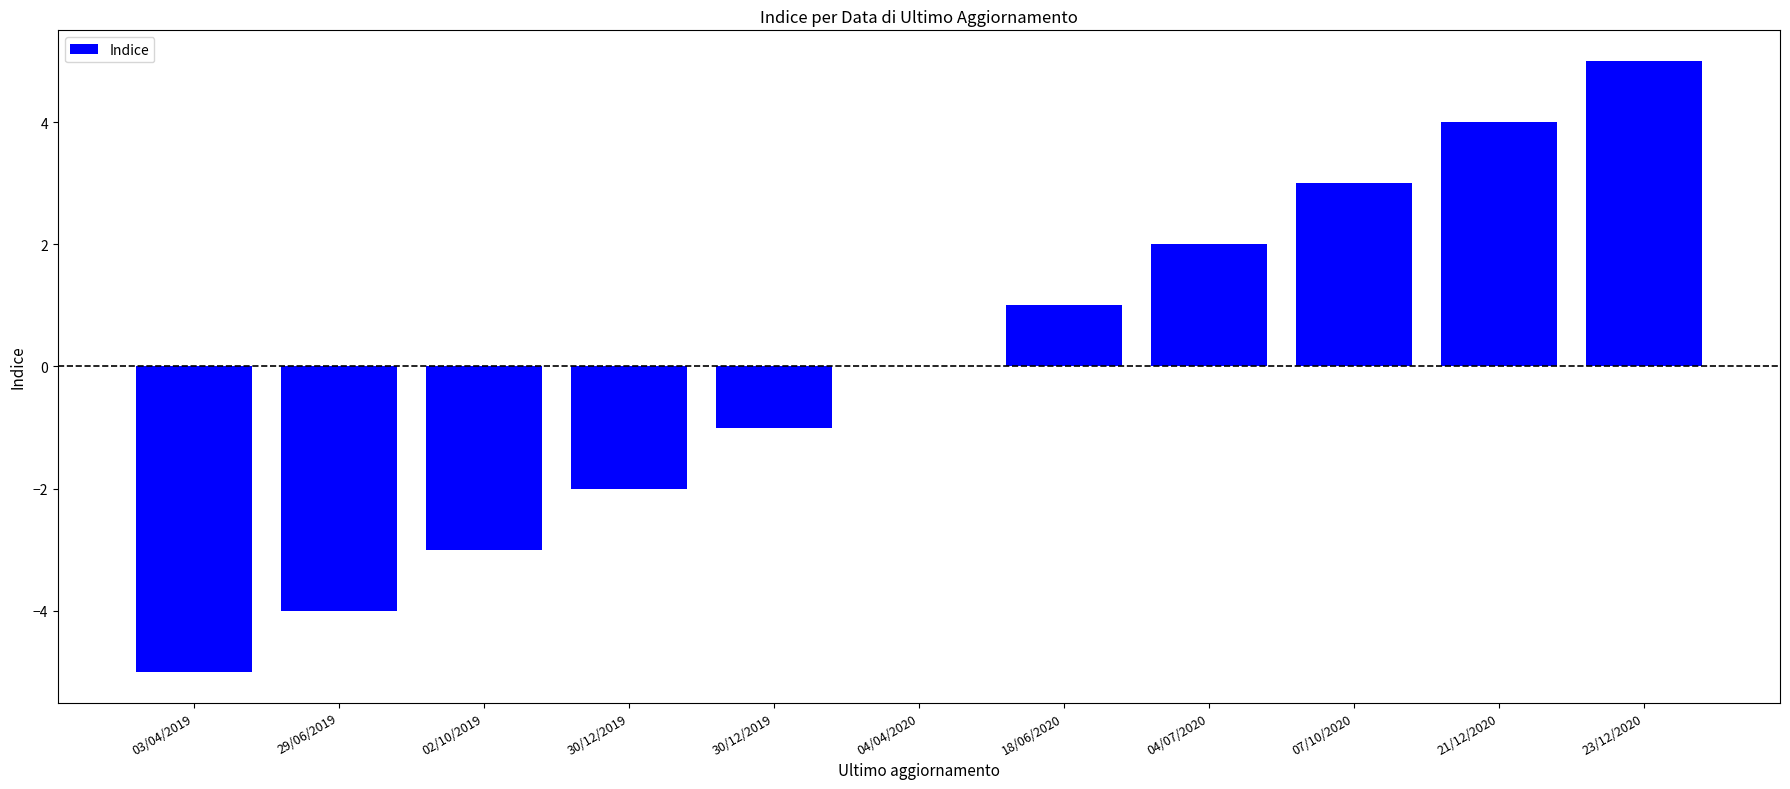

Count the values in the range -3 to 3.

7